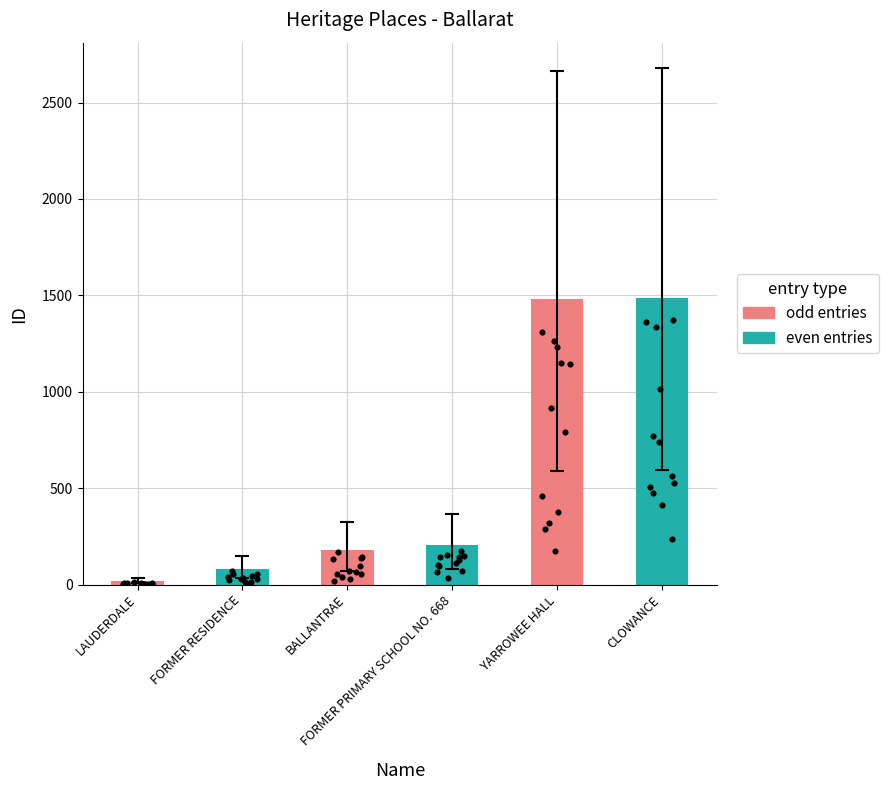

What is the ratio of the value at YARROWEE HALL to the value at FORMER PRIMARY SCHOOL NO. 668?

7.2